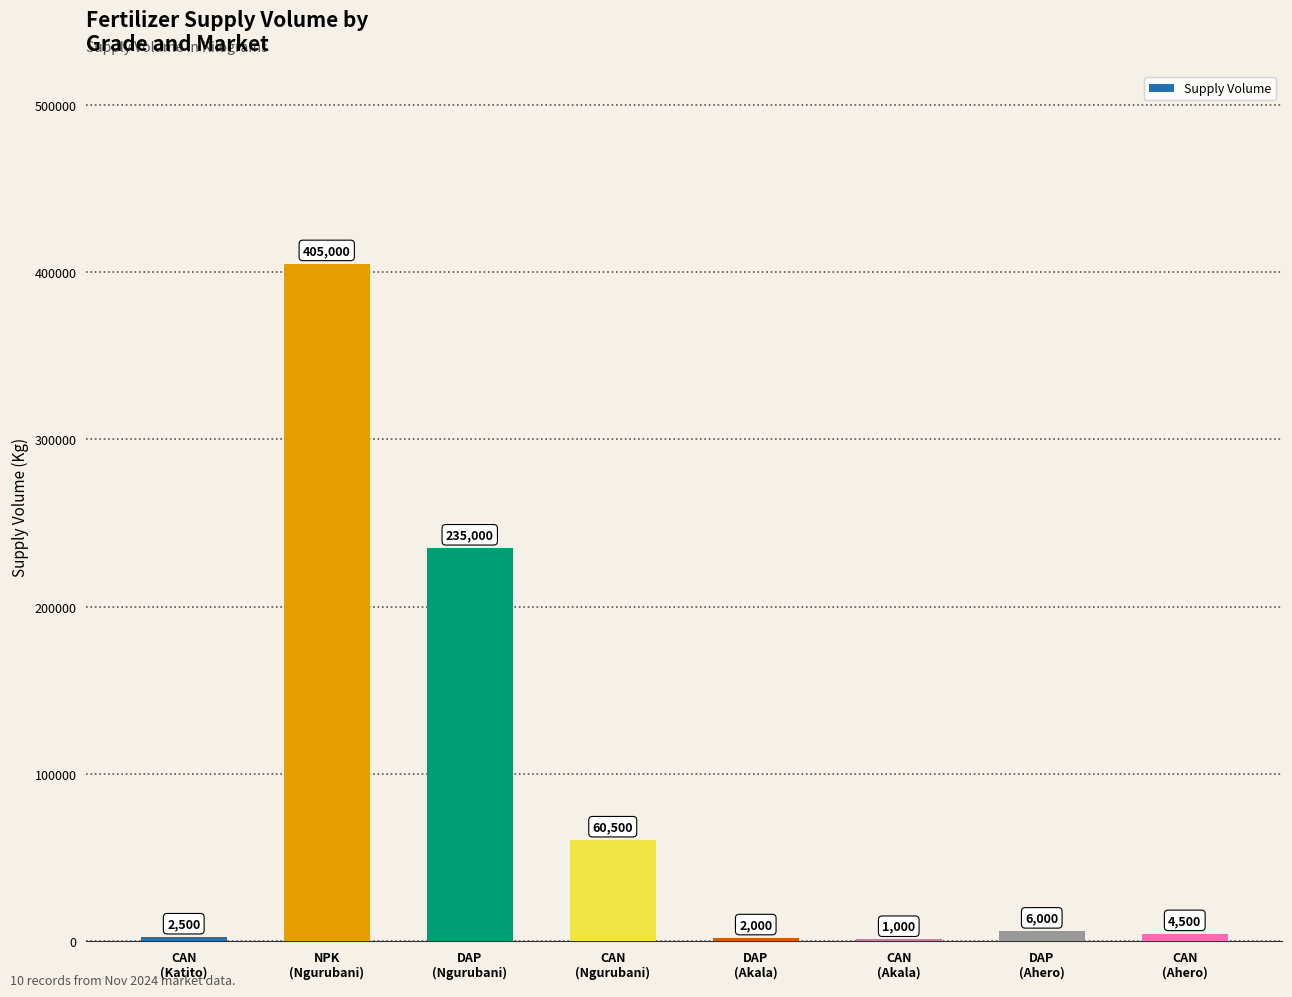

What is the maximum value shown in the chart?

405000